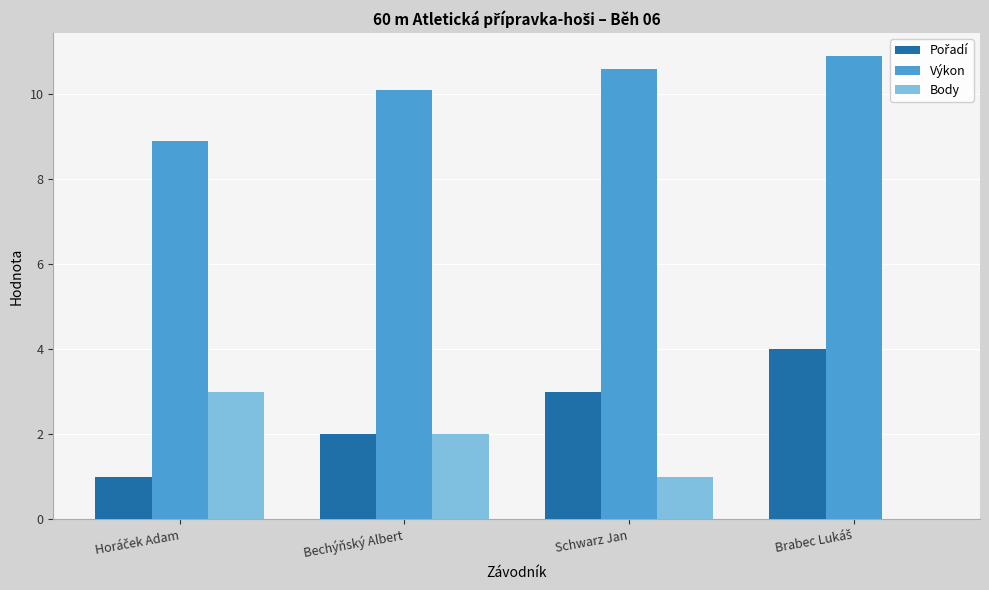

What is the total value across all series at Bechýňský Albert?

14.1